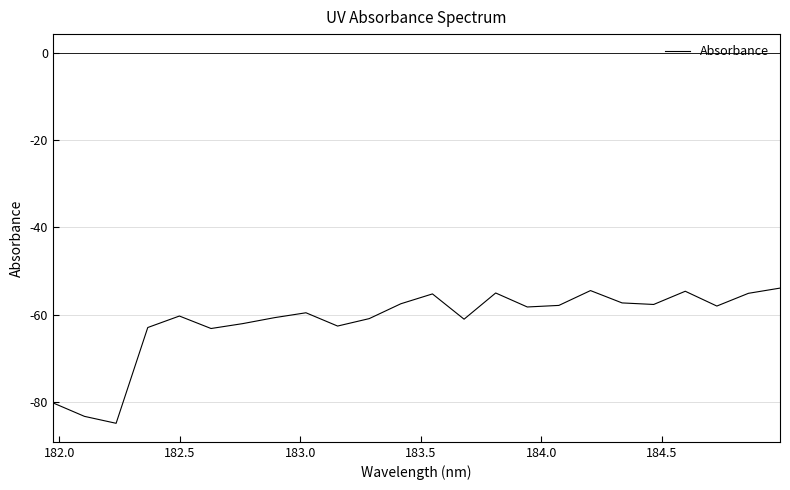

What is the minimum value shown in the chart?

-84.9